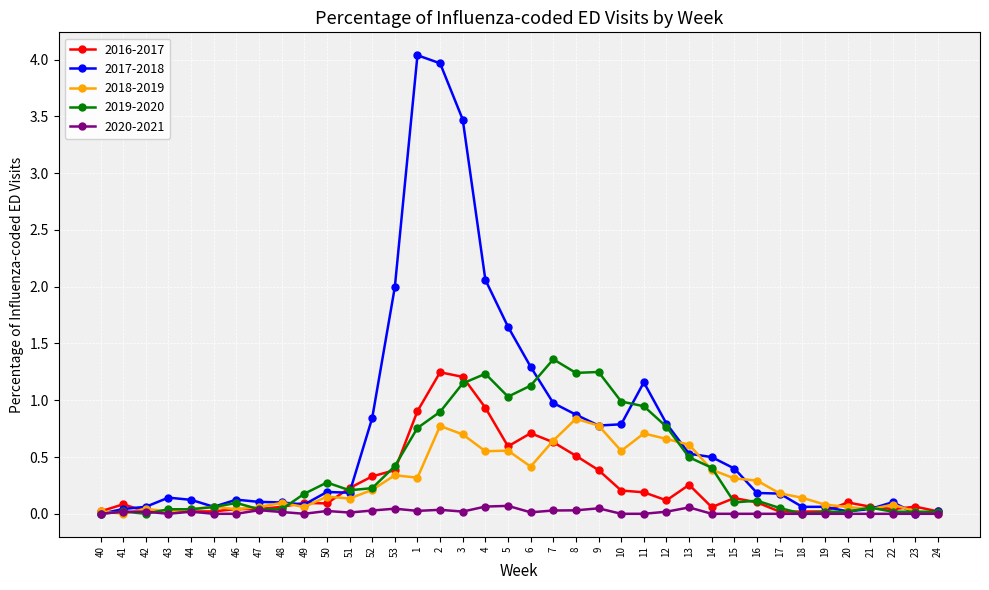

True or false: 2020-2021 has a value of 0.0 at 2.

True